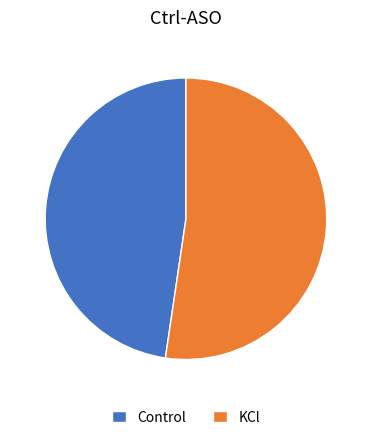

Which category has the biggest portion of the pie?

KCl